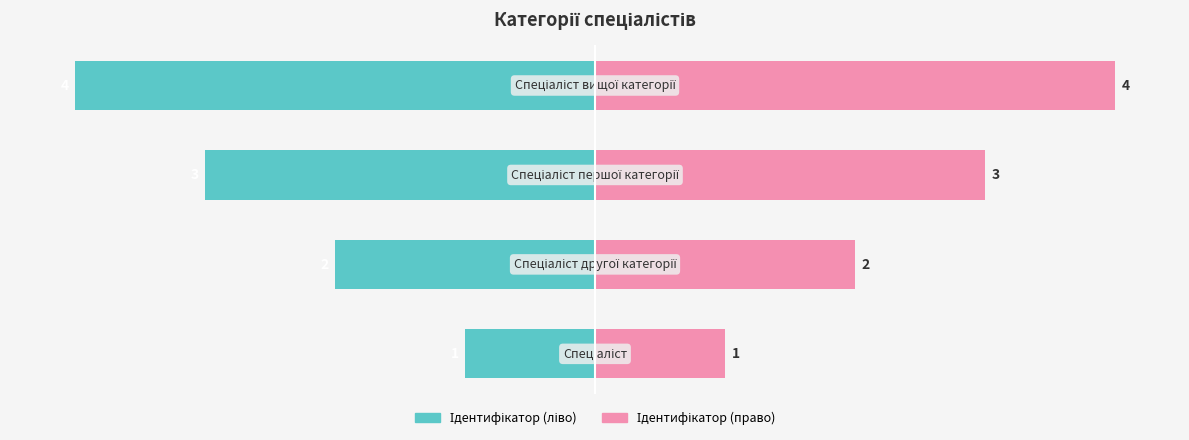

List the series in order of their peak value, highest first.

Ідентифікатор (право), Ідентифікатор (ліво)